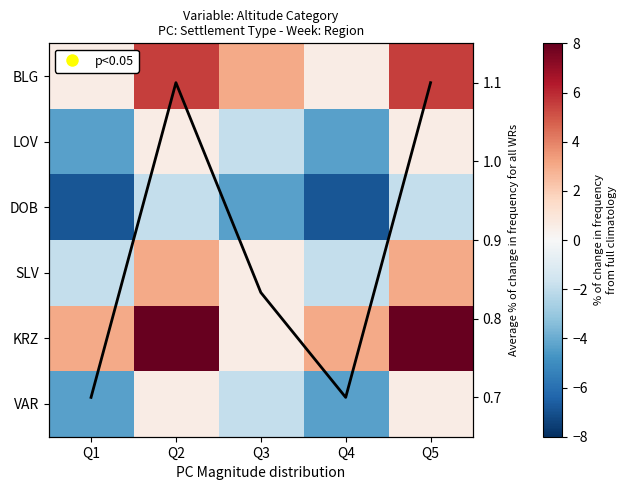

Which series has the largest total across all categories?

KRZ